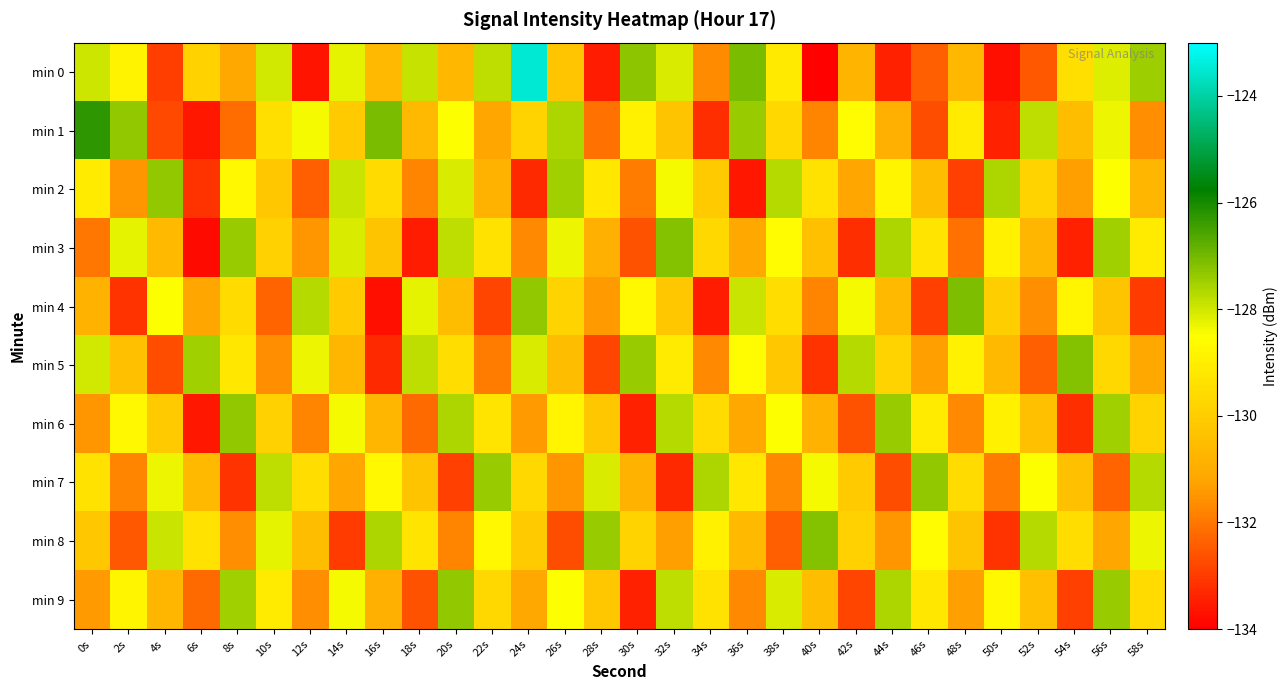

How many categories are shown in the chart?

30